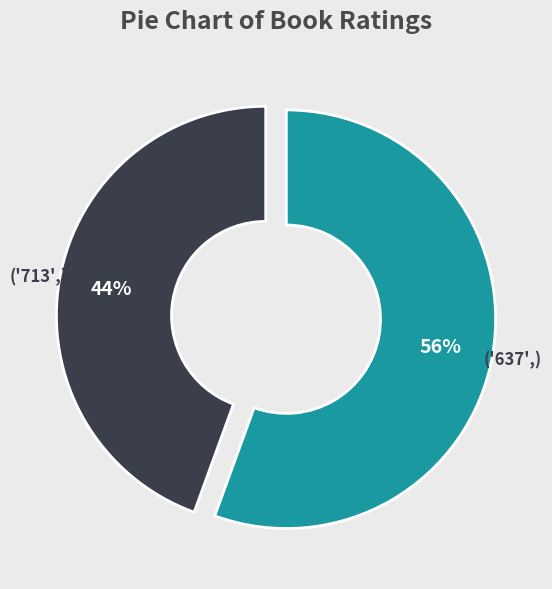

To the nearest percent, what is the average slice percentage?

50%